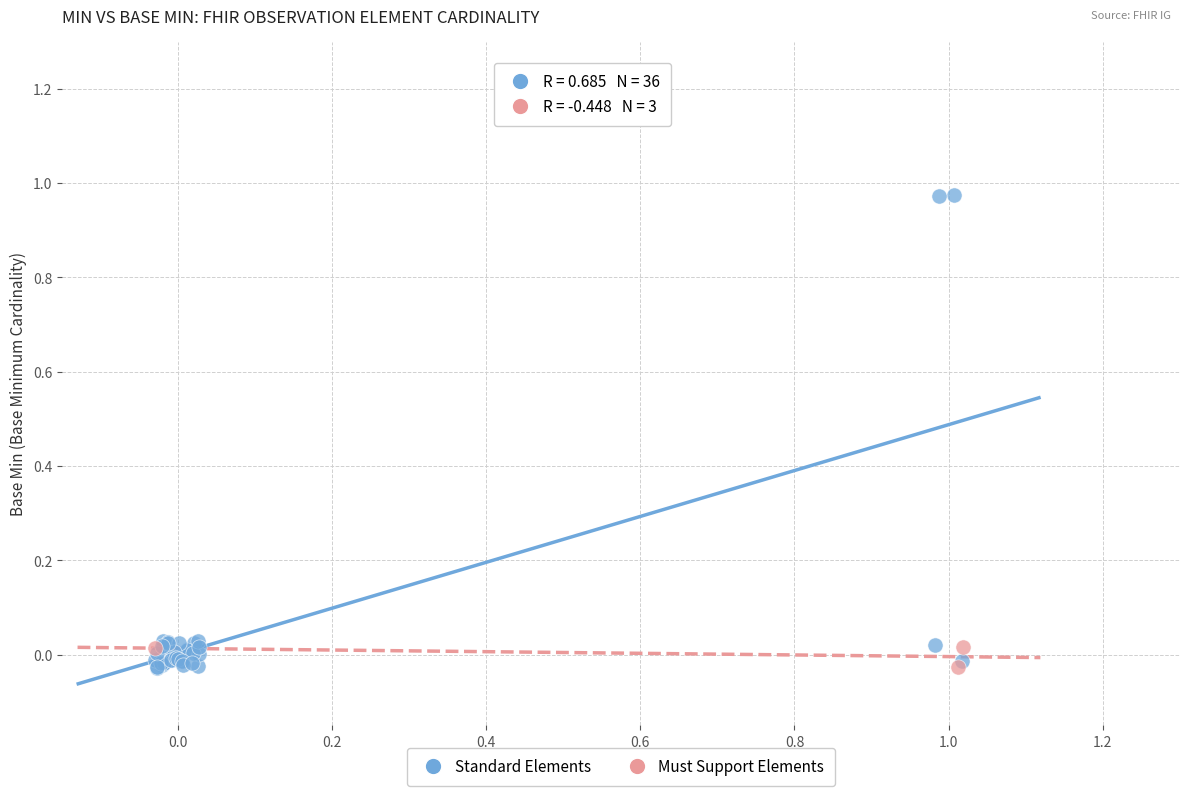

Which series reaches the maximum Y coordinate?

Standard Elements